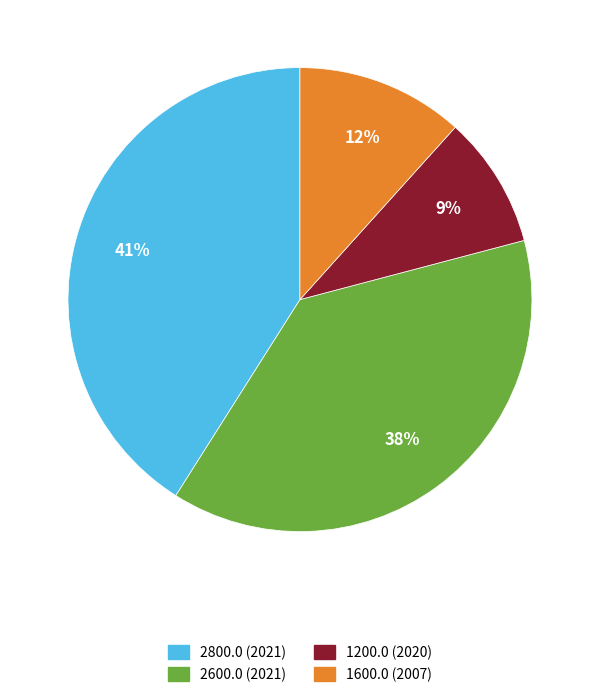

To the nearest percent, what is the average slice percentage?

25%